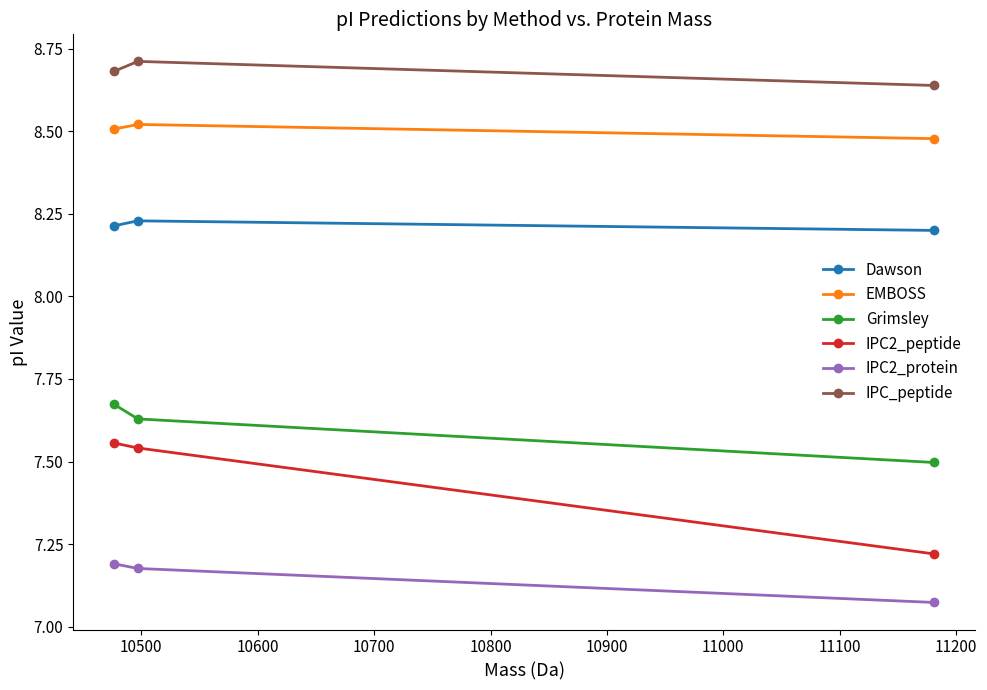

Which series has the widest spread of values?

IPC2_peptide